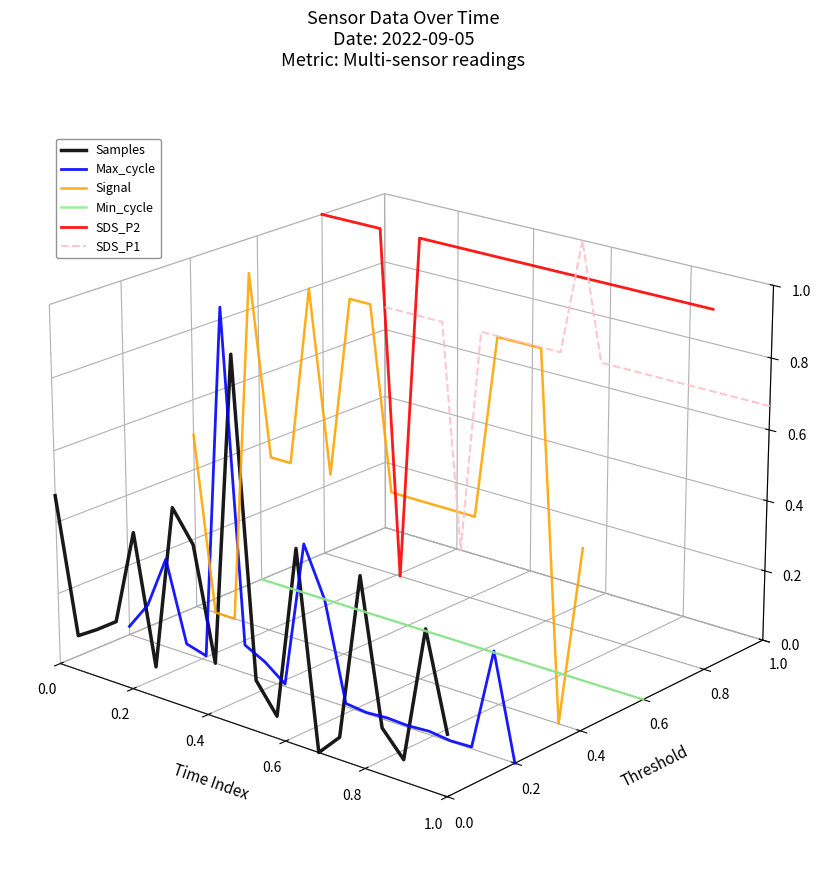

In SDS_P1, how many points are lower than both neighbors (excluding endpoints)?

2